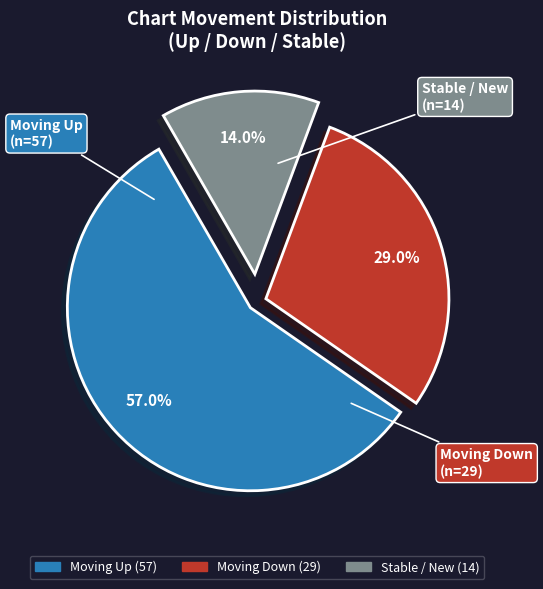

Which slice is the largest?

Moving Up